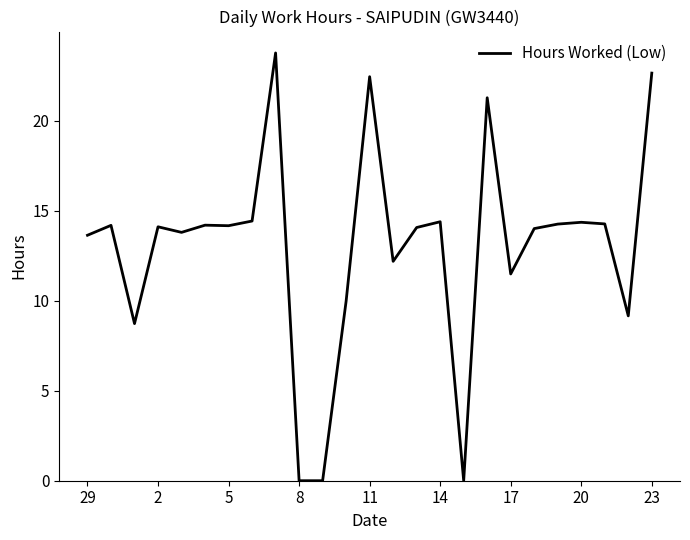

Does the chart display data point markers on the line(s)?

No